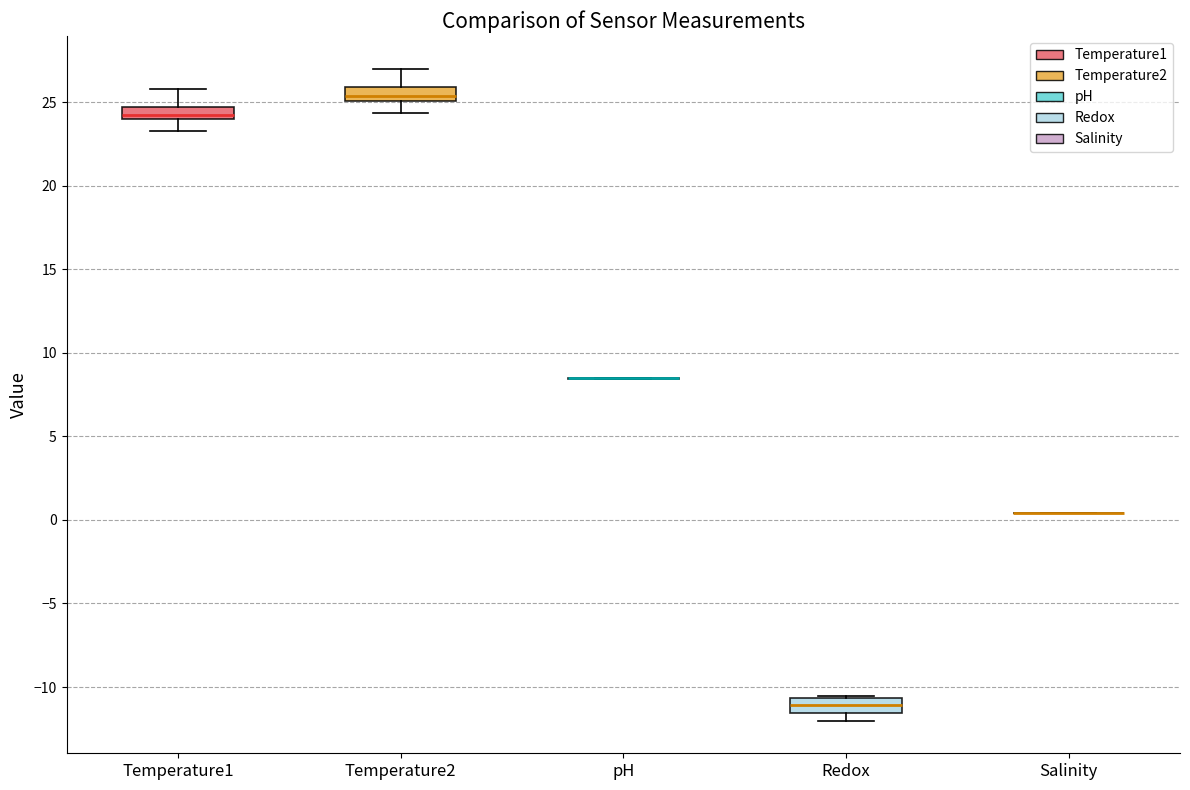

Reading left to right, read every box against the y-axis: the position of its median line, the range the box covers, and the ends of its whiskers. The values are not printed on the chart, so give them approximately, as read against the axis.

Temperature1: median 24.0 (inside the box), box 24.0 to 24.5, whiskers 23.5 to 26.0
Temperature2: median 25.5, box 25.0 to 26.0, whiskers 24.5 to 27.0
pH: box collapsed to a line at 8.5, whiskers 8.5 to 8.5
Redox: median -11.0, box -11.5 to -10.5, whiskers -12.0 to -10.5 (just above the box's upper edge)
Salinity: box collapsed to a line at 0.5, whiskers 0.5 to 0.5